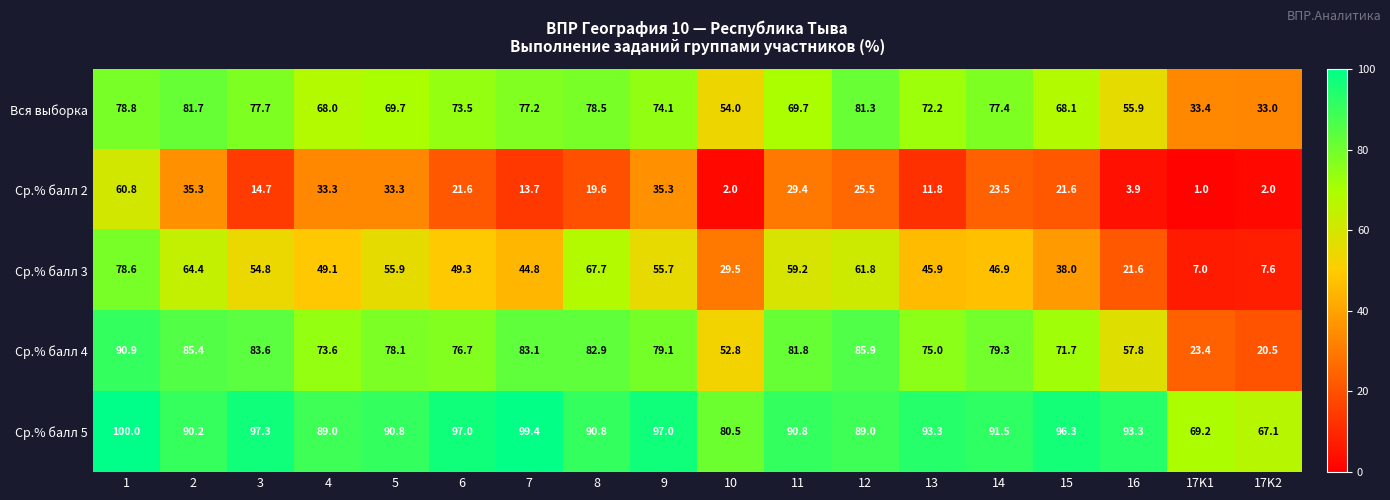

List the series in order of their peak value, highest first.

Ср.% балл 5, Ср.% балл 4, Вся выборка, Ср.% балл 3, Ср.% балл 2